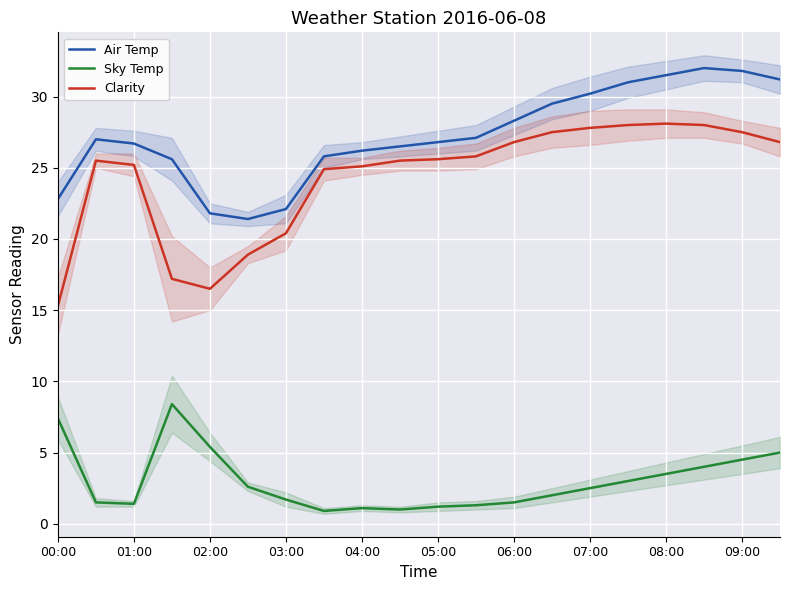

What is the difference between the maximum and minimum values in the Sky Temp series?

7.5